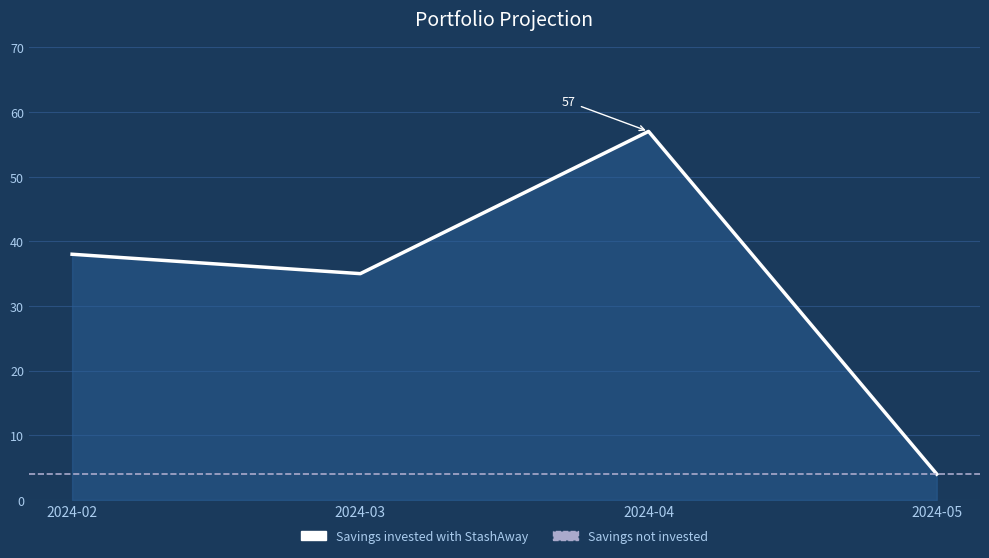

How many values are below 38?

2